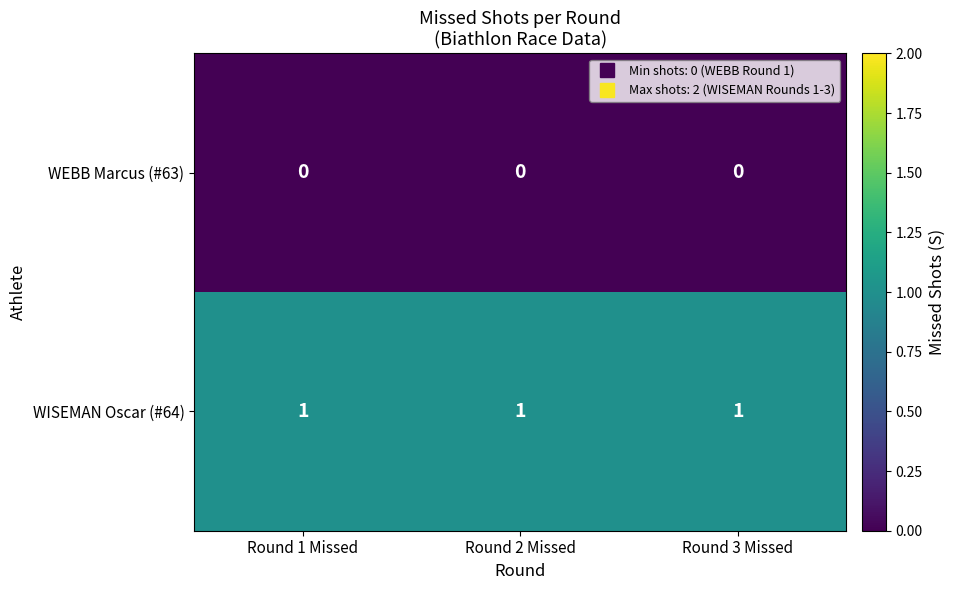

The WISEMAN Oscar (#64) series shows 1 at Round 3 Missed. True or false?

True